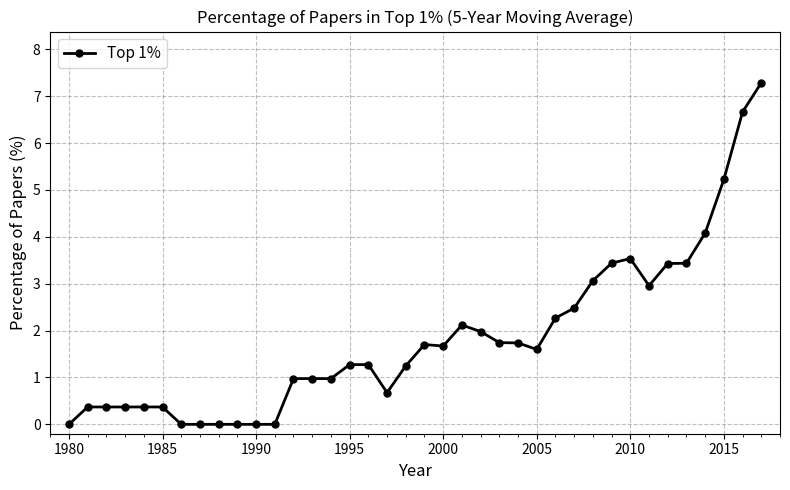

How many data points does each series have?

38